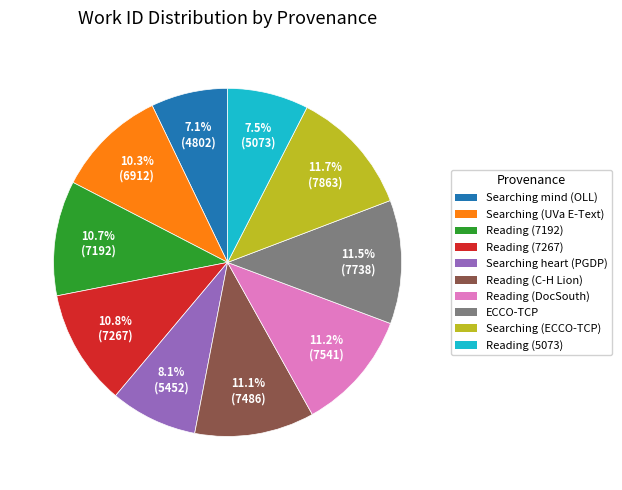

To the nearest percent, what is the average slice percentage?

10%